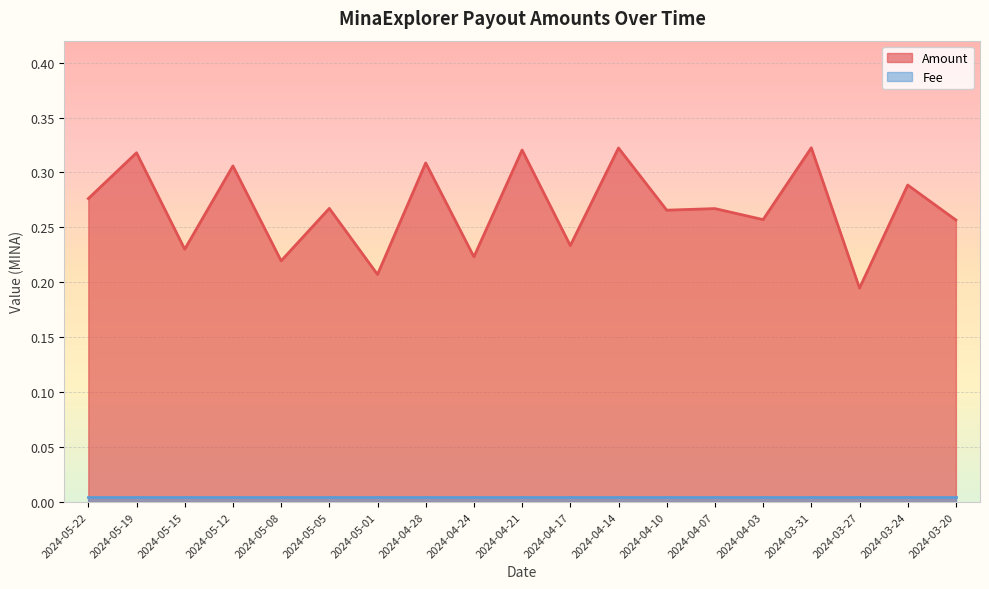

At which category does the data reach its first local valley?

2024-05-15